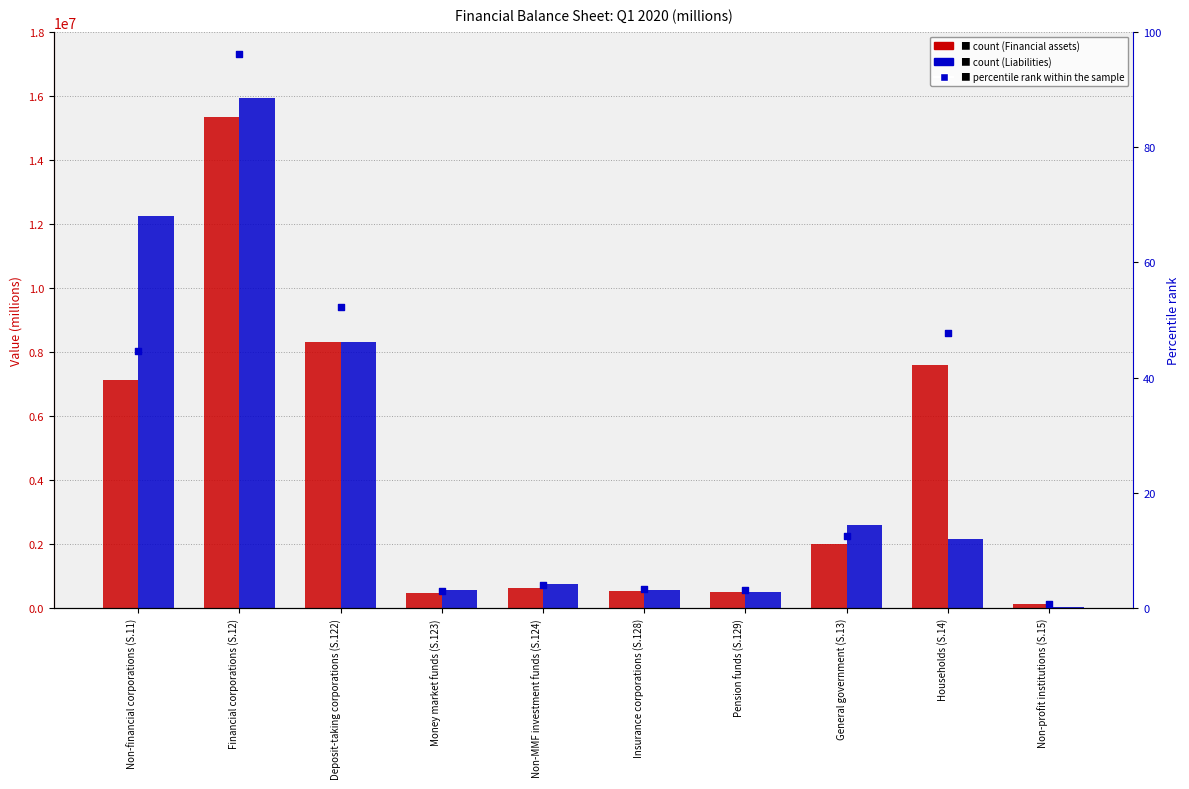

Which series has the largest Y range (max minus min)?

Liabilities